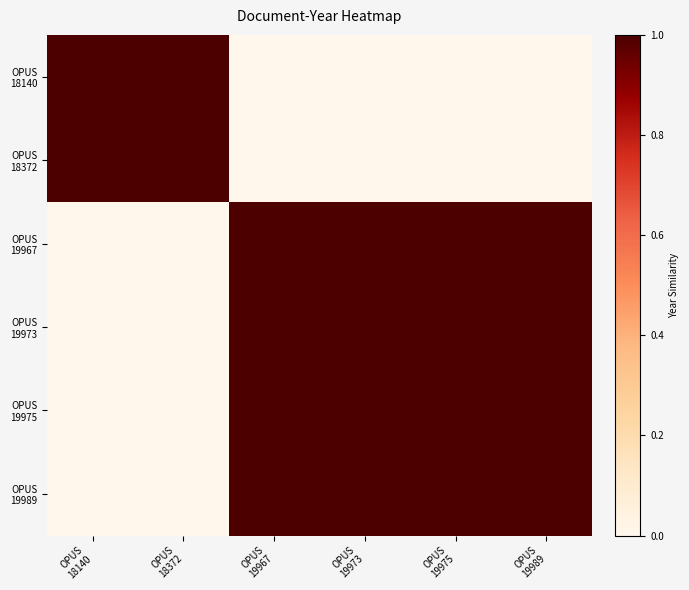

Between OPUS 18372 and OPUS 19973, which series saw the biggest shift?

OPUS 18140